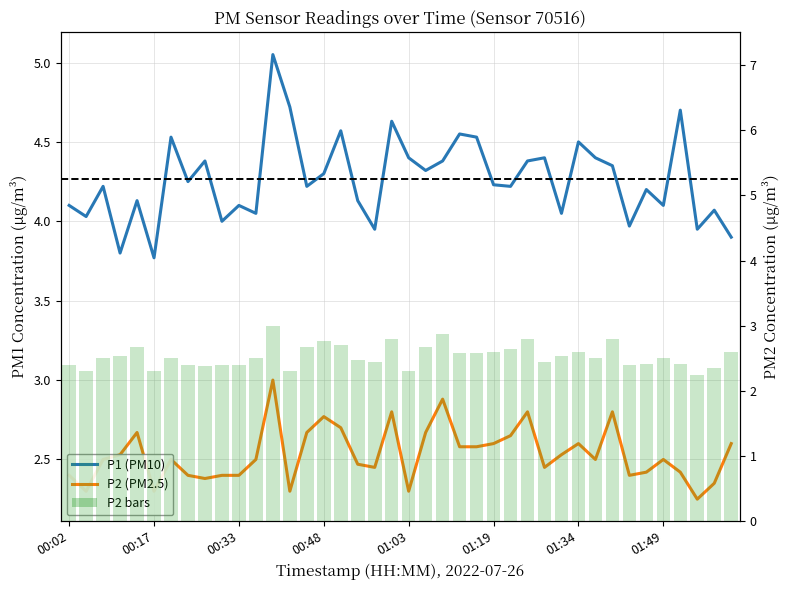

At which label does P1 first exceed 4?

00:02